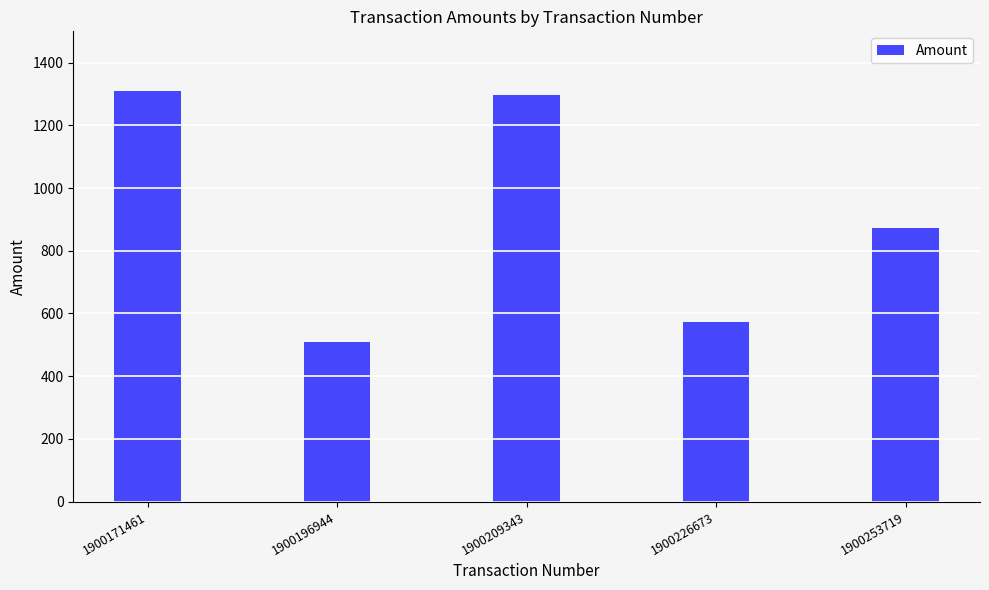

Reading left to right, transcribe all the data shown in this chart.

1900171461=1308.4	1900196944=509.2	1900209343=1297.9	1900226673=572.0	1900253719=872.6